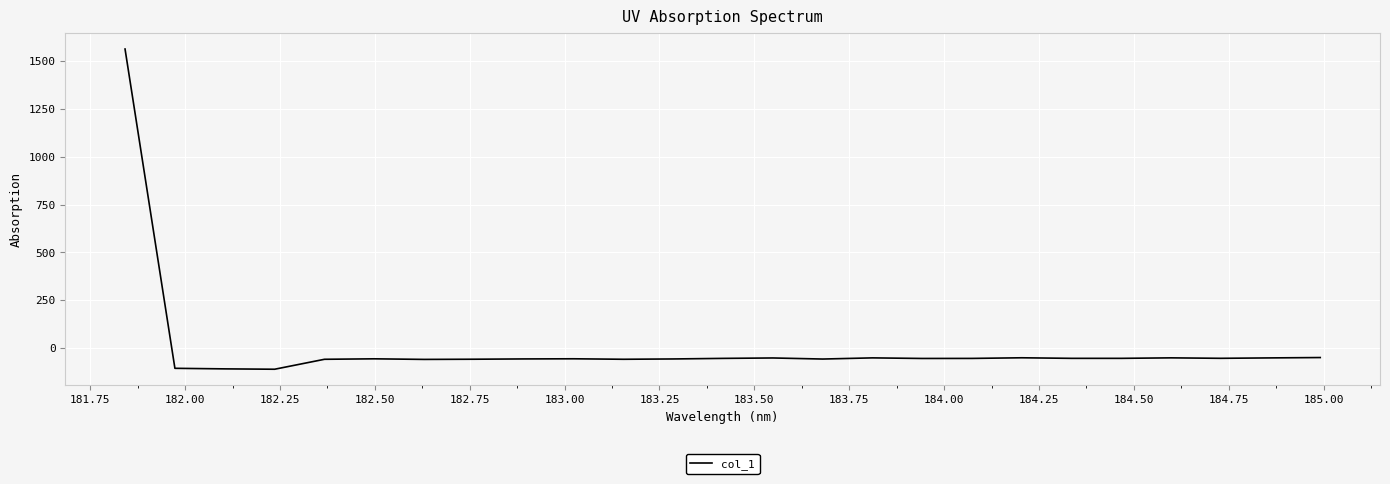

What is the difference between the maximum and minimum values?

1673.1